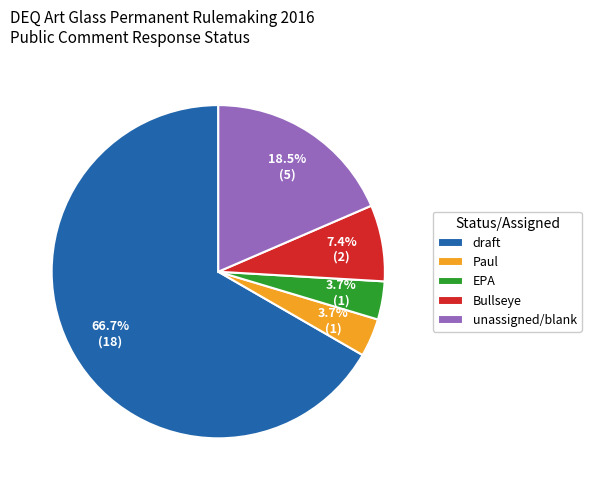

To the nearest percent, what is the difference between the draft and Paul slice percentages?

63%